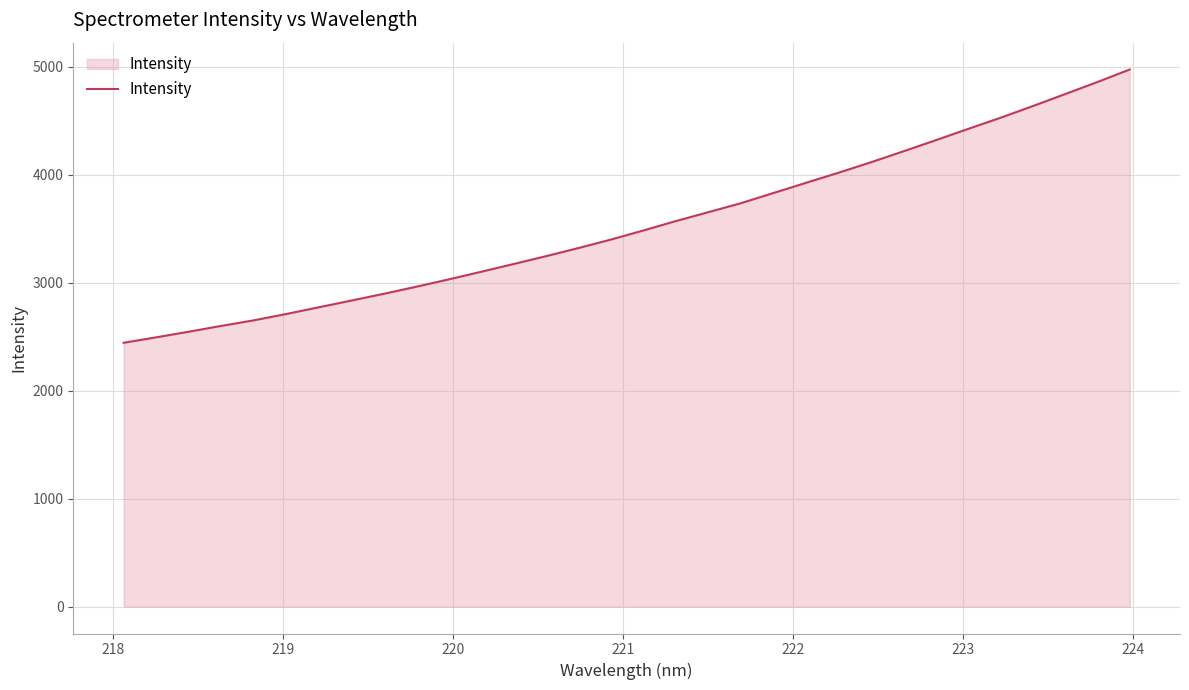

What is the smallest value displayed?

2443.4